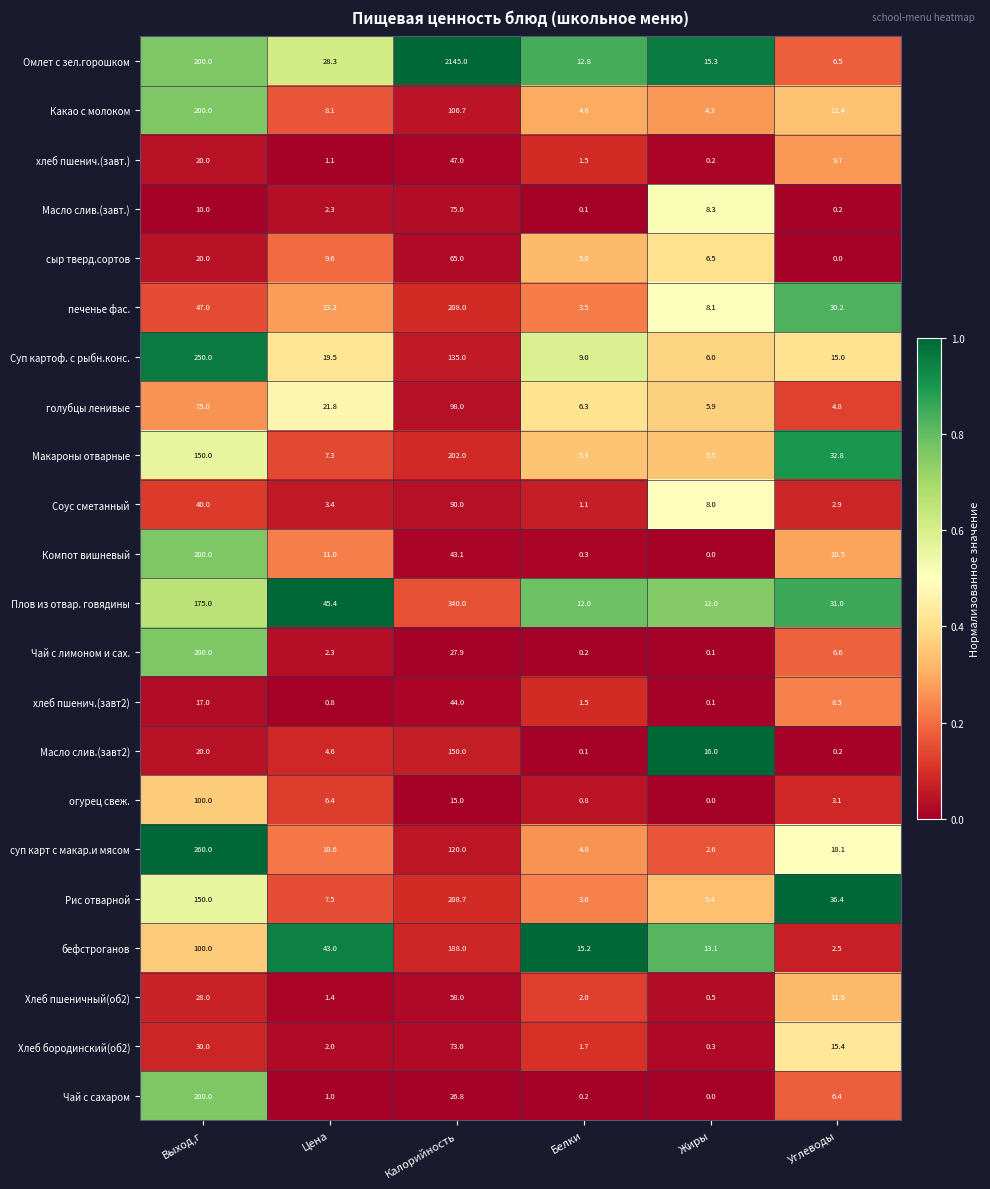

How many categories are shown in the chart?

6